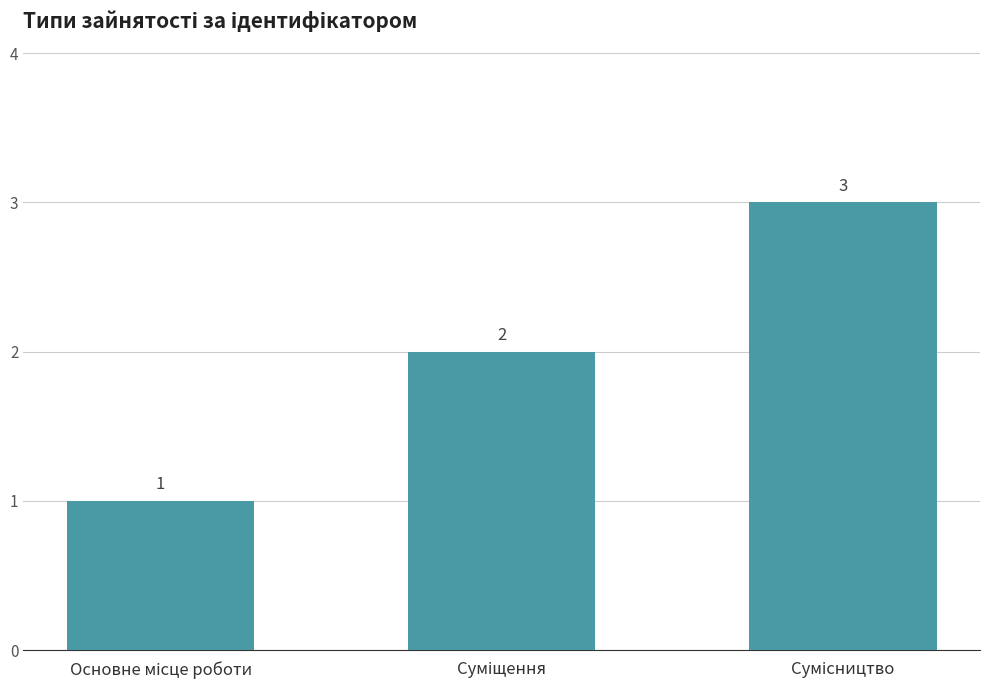

How many values are between 1 and 3?

3